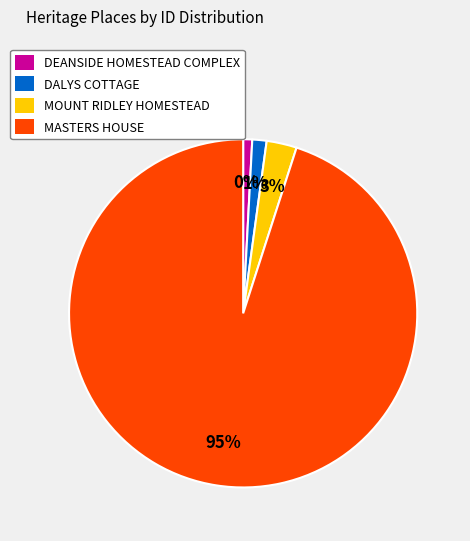

Is it true that MOUNT RIDLEY HOMESTEAD is 3% of the pie?

True